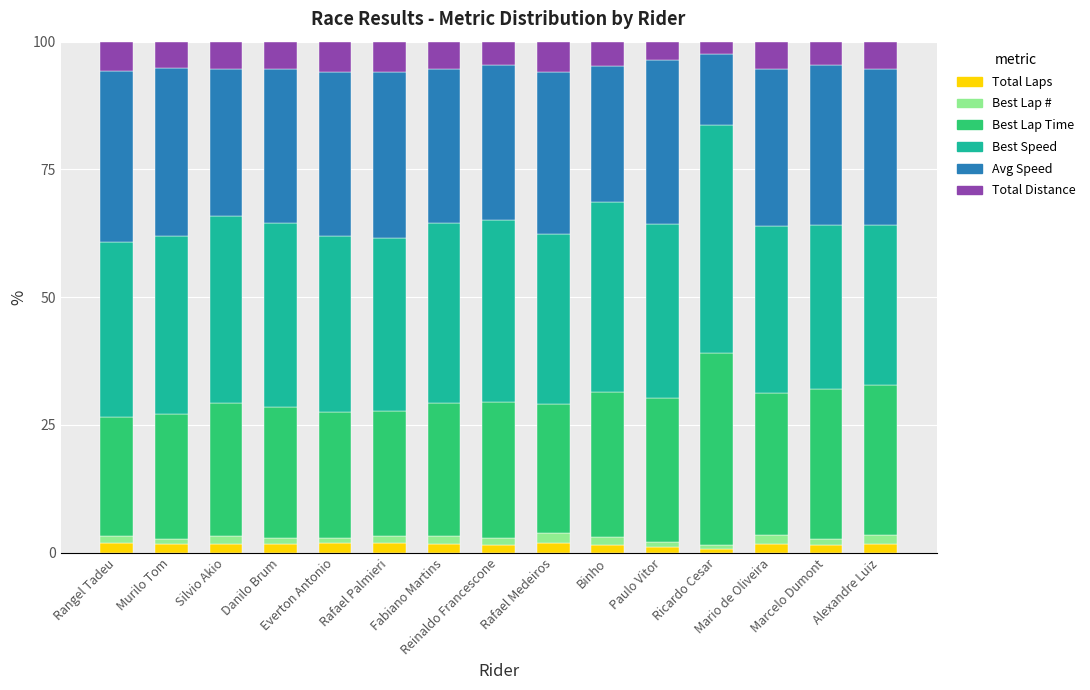

What is the maximum value for Total Laps?

2.0